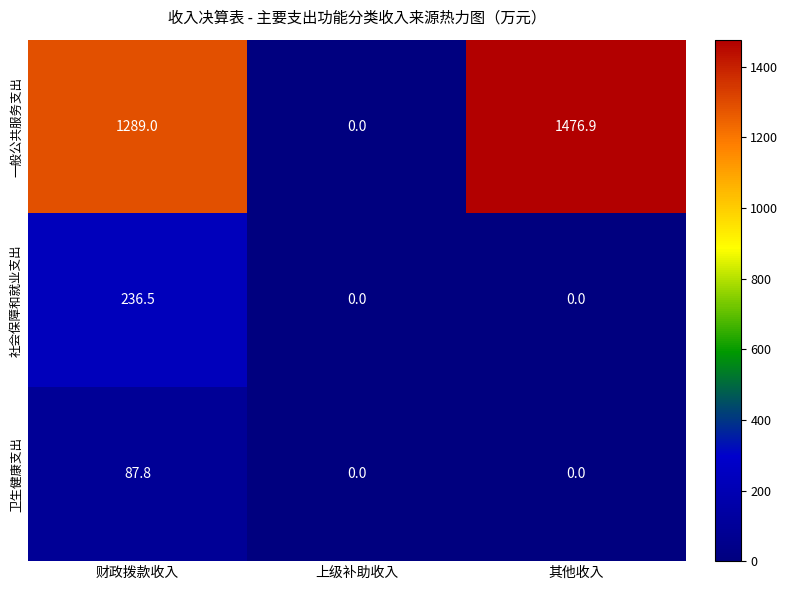

Reading left to right, list all the values displayed in this chart.

一般公共服务支出: 财政拨款收入=1289.0	上级补助收入=0.0	其他收入=1476.9
社会保障和就业支出: 财政拨款收入=236.5	上级补助收入=0.0	其他收入=0.0
卫生健康支出: 财政拨款收入=87.8	上级补助收入=0.0	其他收入=0.0